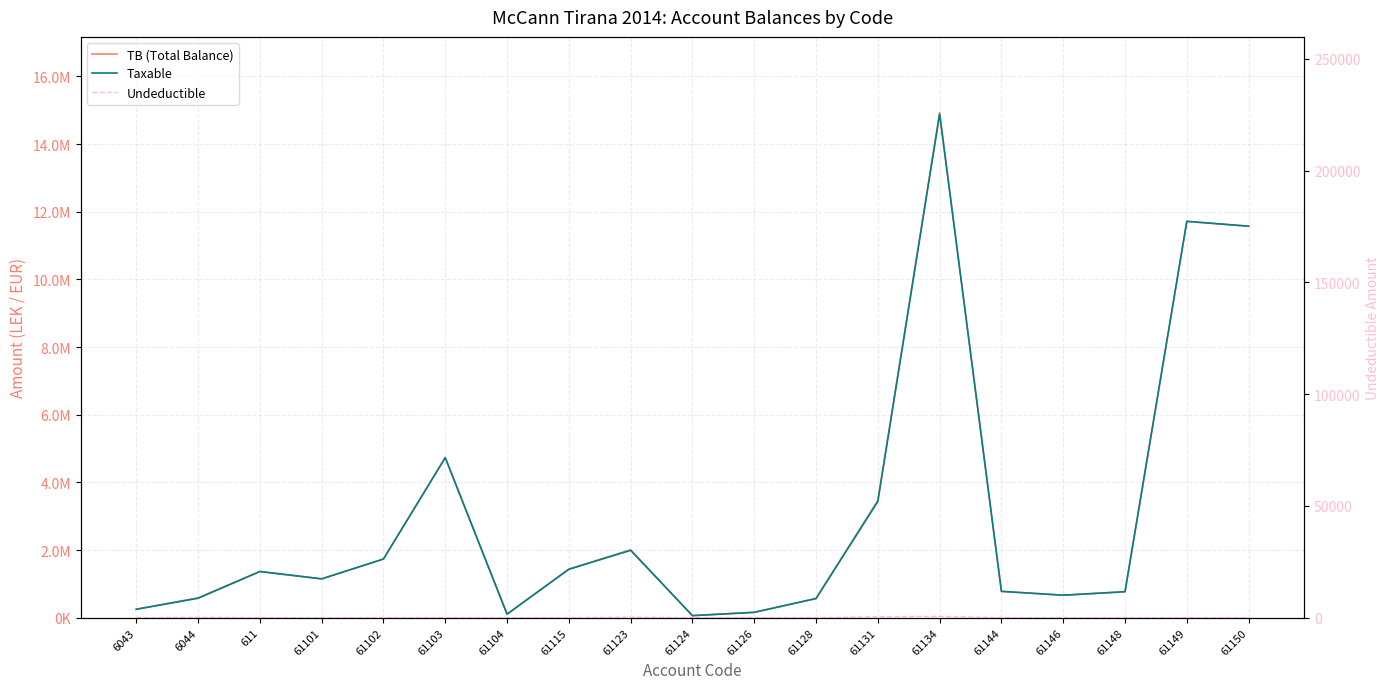

Reading left to right, what are all the values shown in this chart?

TB (Total Balance): 250227.1	588118.9	1366068.5	1149043.7	1735151.5	4735066.9	105900.0	1434003.2	2010362.2	61813.2	163090.0	567460.5	3465988.5	14931158.8	779642.1	666085.5	769080.9	11717876.6	11574631.1
Taxable: 250227.1	575296.9	1366068.5	1149043.7	1735151.5	4731146.9	105900.0	1433753.2	1991862.2	61813.2	157990.0	567460.5	3437988.5	14887859.8	779642.1	666085.5	769080.9	11717876.6	11574631.1
Undeductible: 0.0	12822.0	0.0	0.0	0.0	3920.0	0.0	250.0	18500.0	0.0	5100.0	0.0	28000.0	43299.0	0.0	0.0	0.0	0.0	0.0